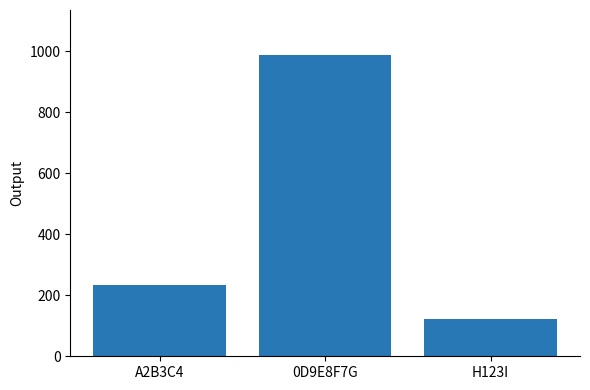

Does the chart contain stacked bars?

No